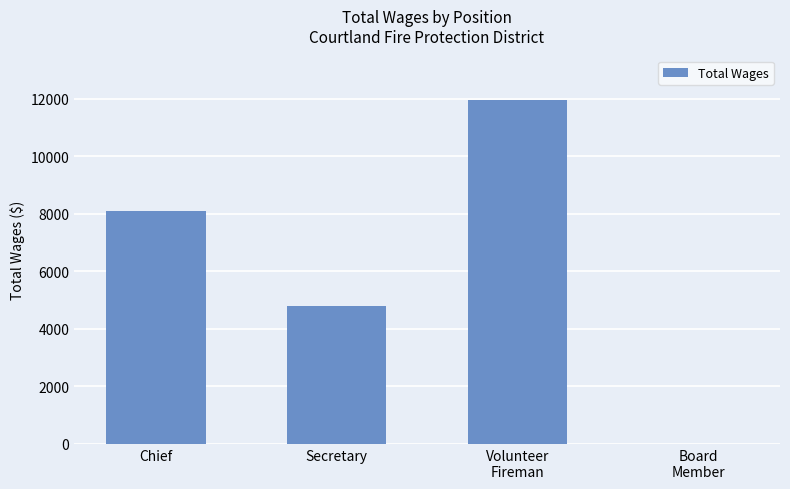

What is the maximum value shown in the chart?

11945